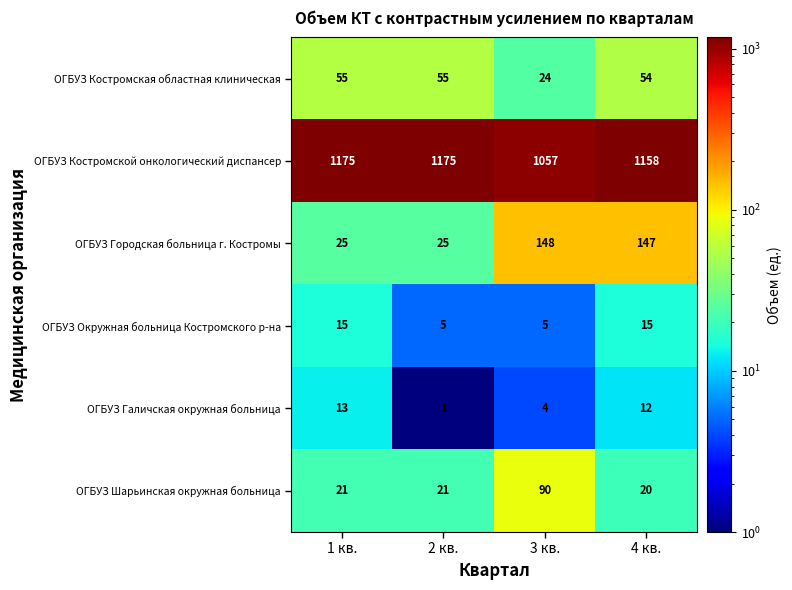

Which series has the largest range (max minus min)?

ОГБУЗ Городская больница г. Костромы